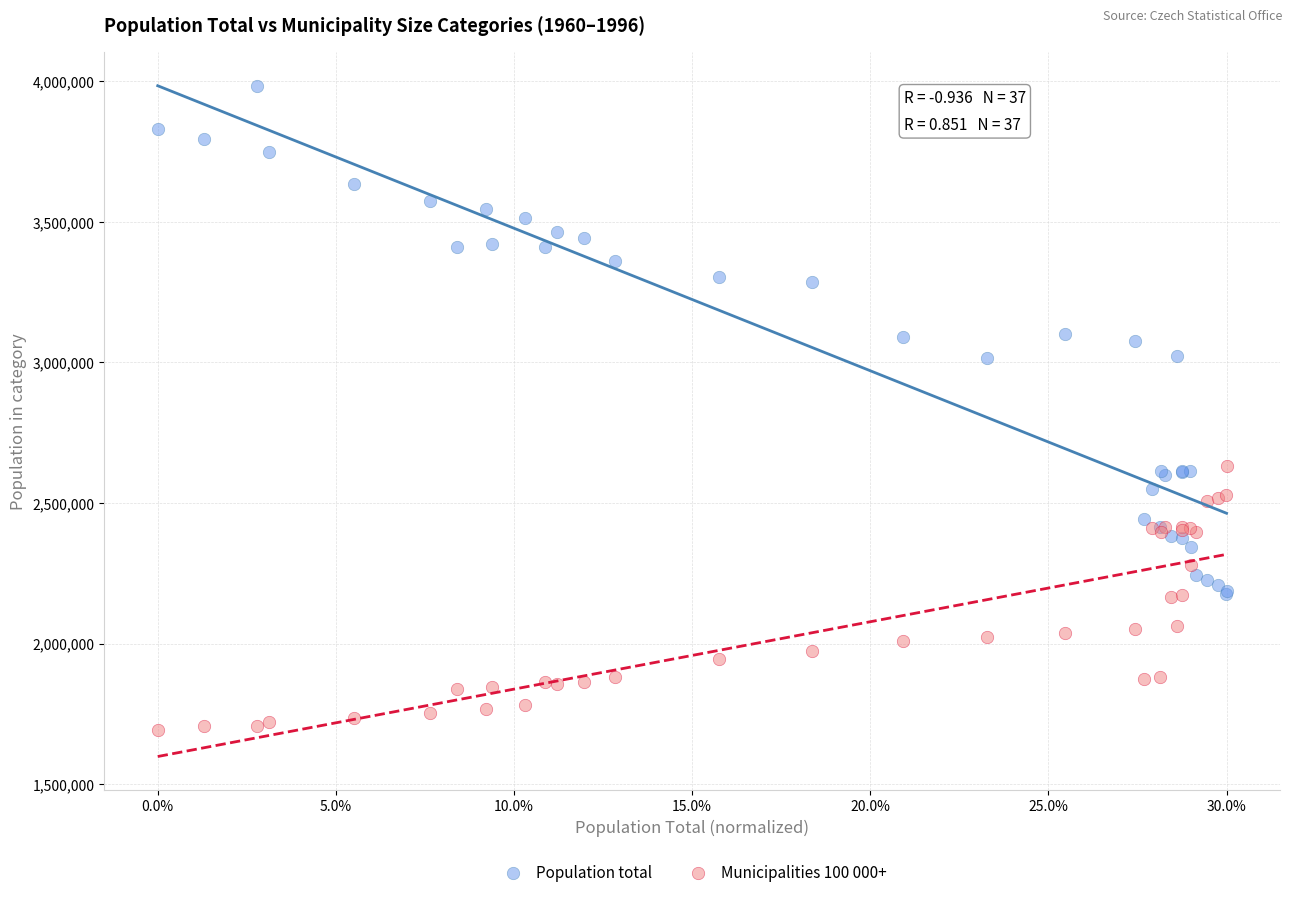

Which series reaches the maximum Y coordinate?

Population total